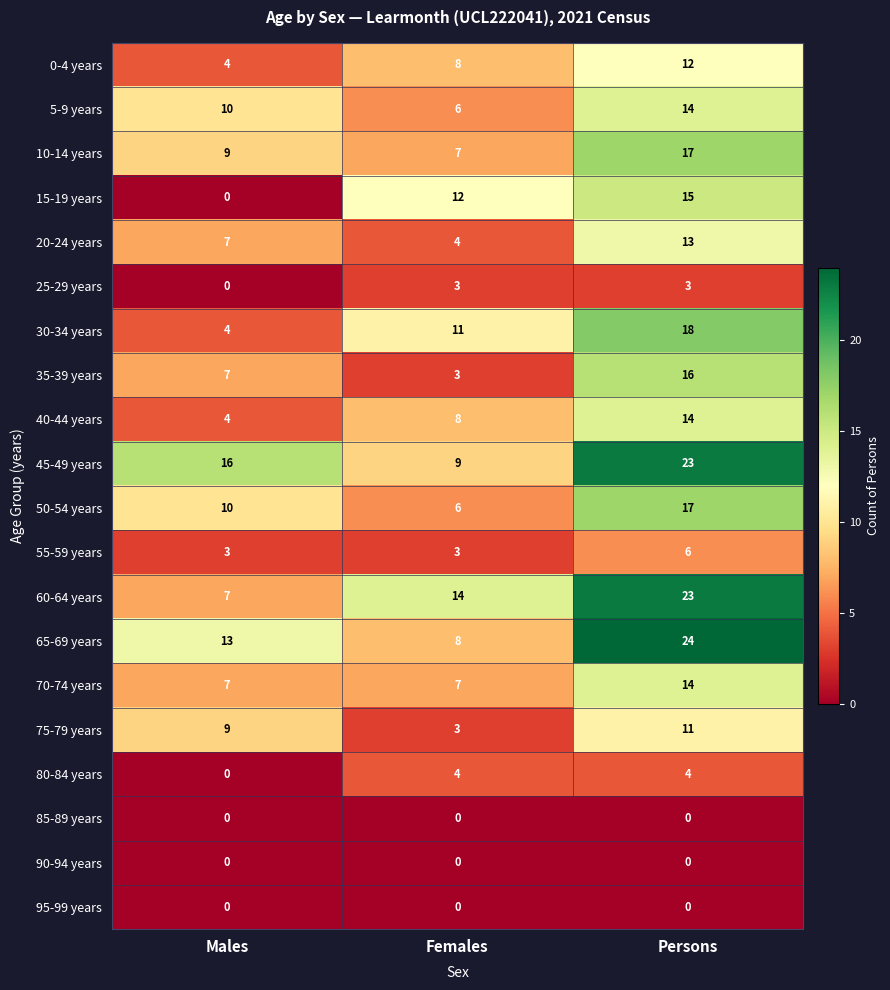

The value of 35-39 years at Females is 5. True or false?

False